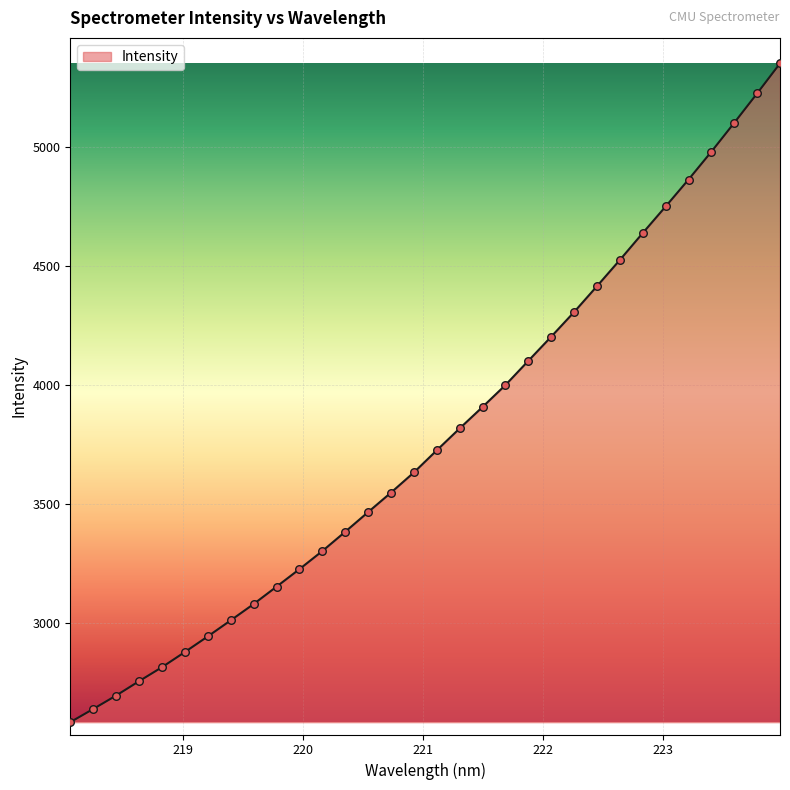

What is the minimum value shown in the chart?

2585.2